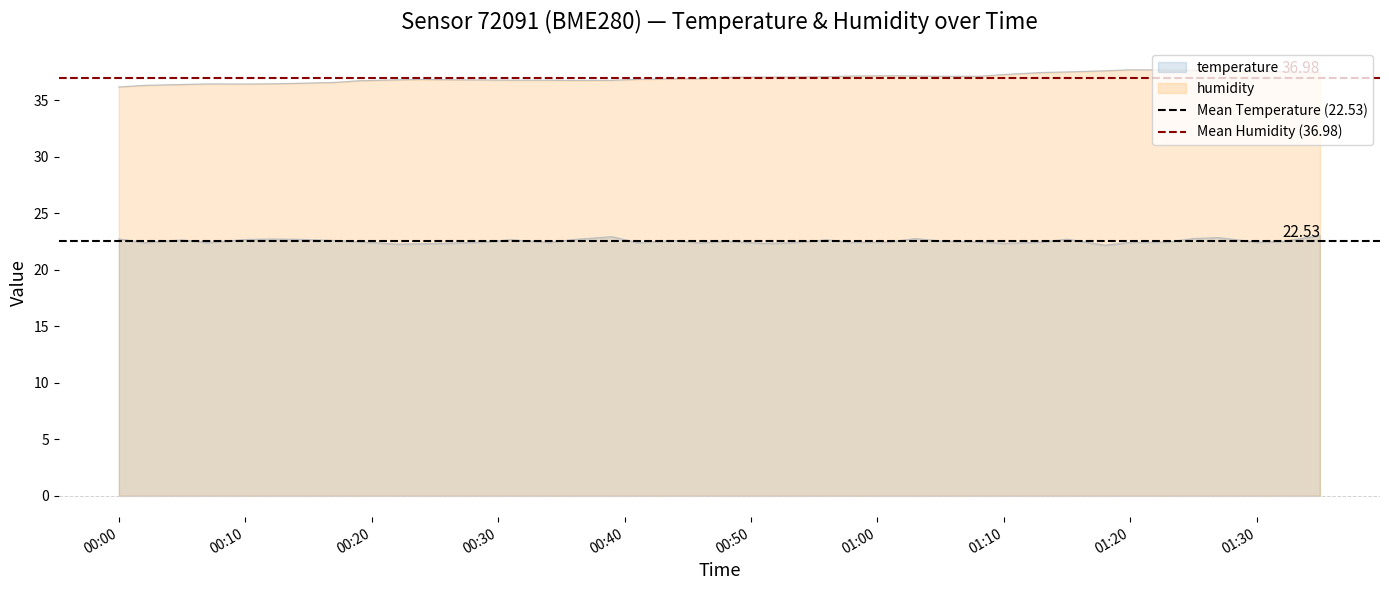

List the series in order of their peak value, highest first.

Mean Humidity (36.98), Mean Temperature (22.53)